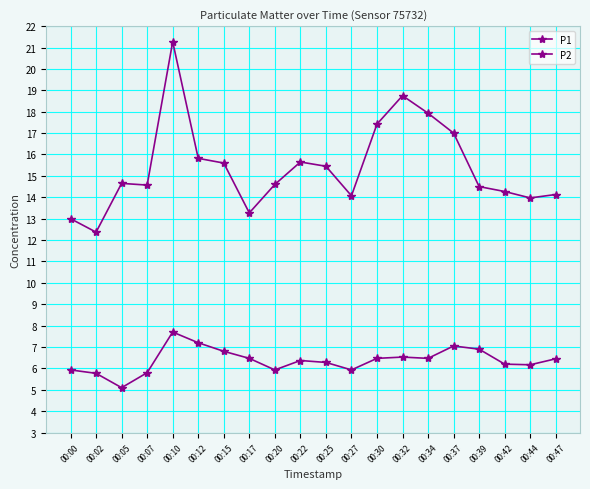

Is this an area chart (filled region under the line)?

No